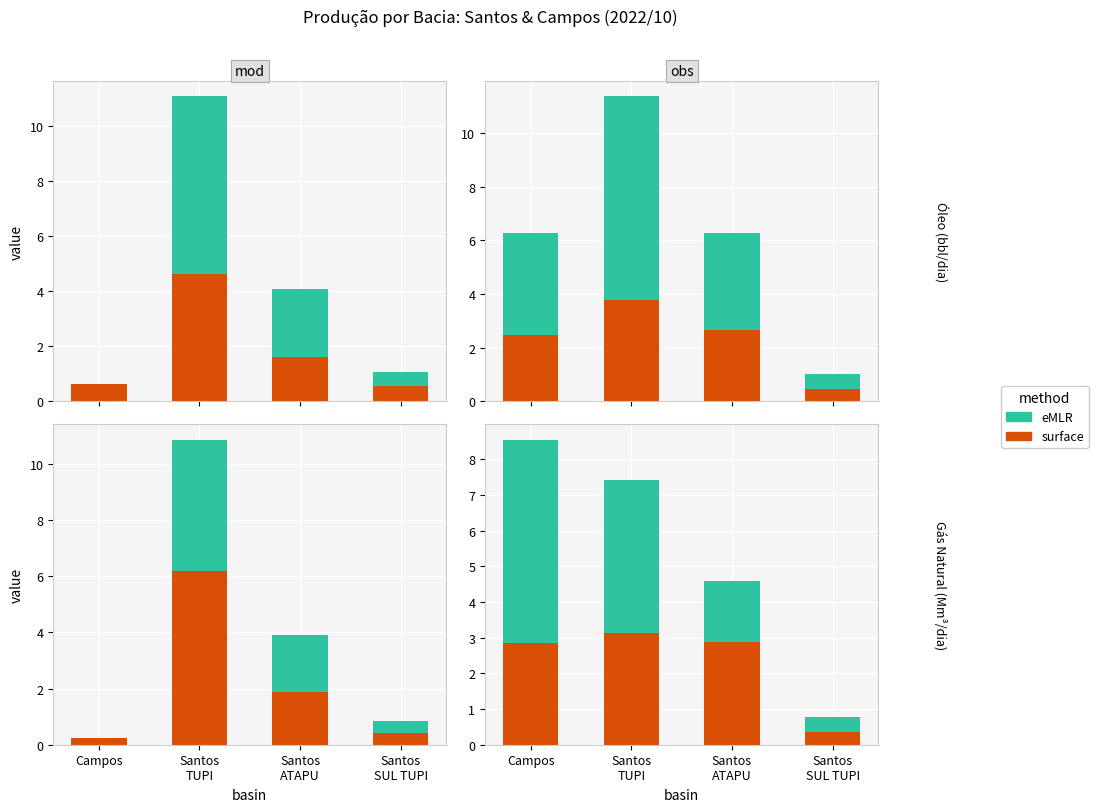

Reading right to left, extract all data points from this chart.

surface: 0.4	2.9	3.1	2.9
eMLR: 0.4	1.7	4.3	5.7